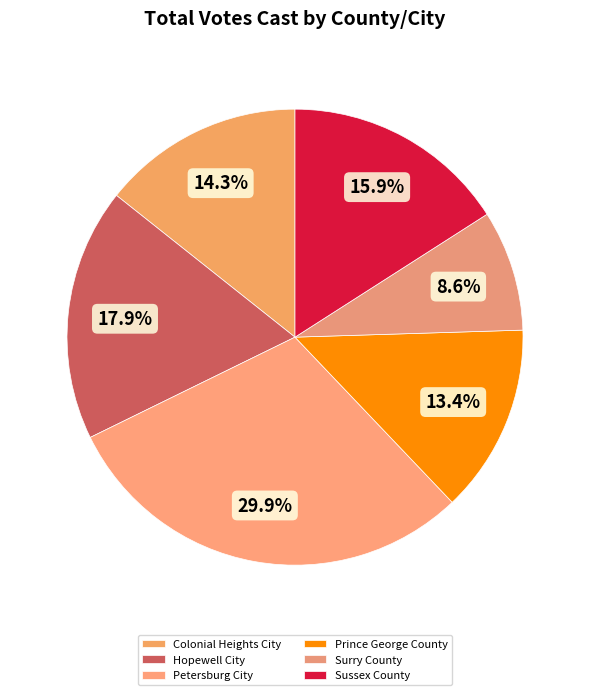

How many slices are in this pie chart?

6